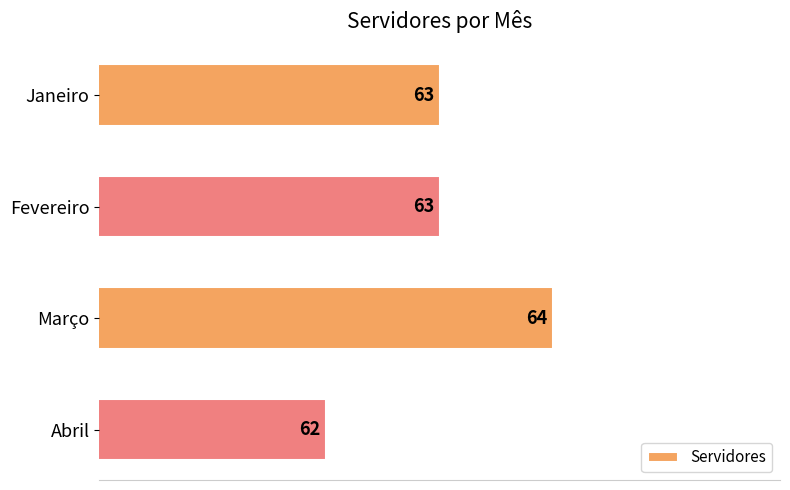

What is the sum of all values?

252